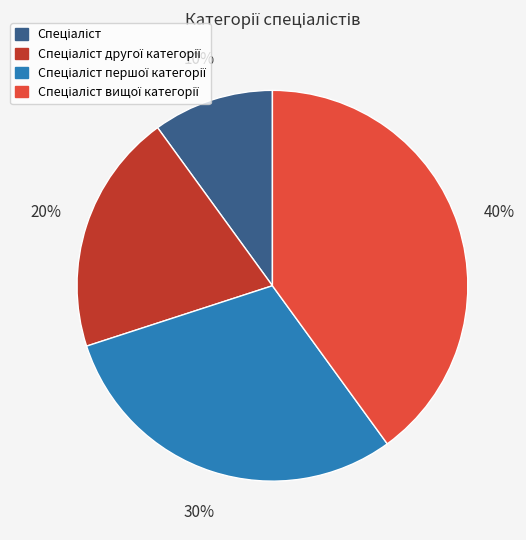

Is there a majority slice in this chart?

No